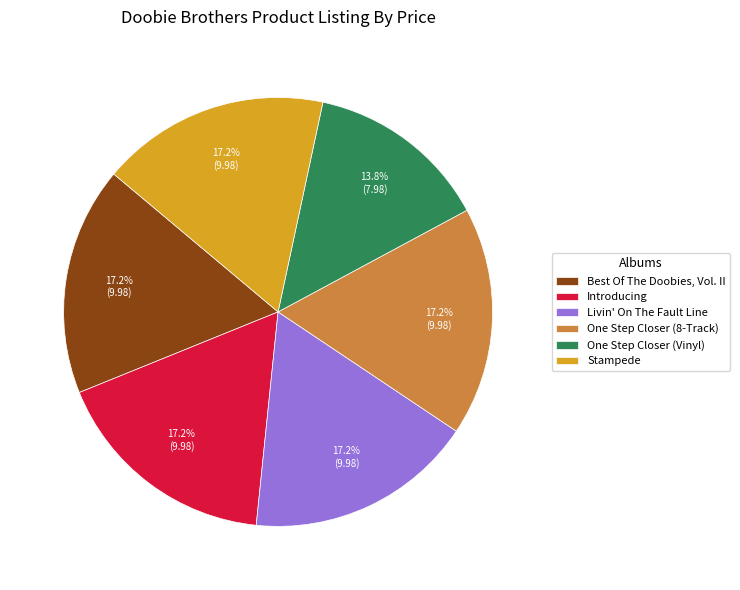

What percentage is the One Step Closer (Vinyl) slice, to the nearest percent?

14%